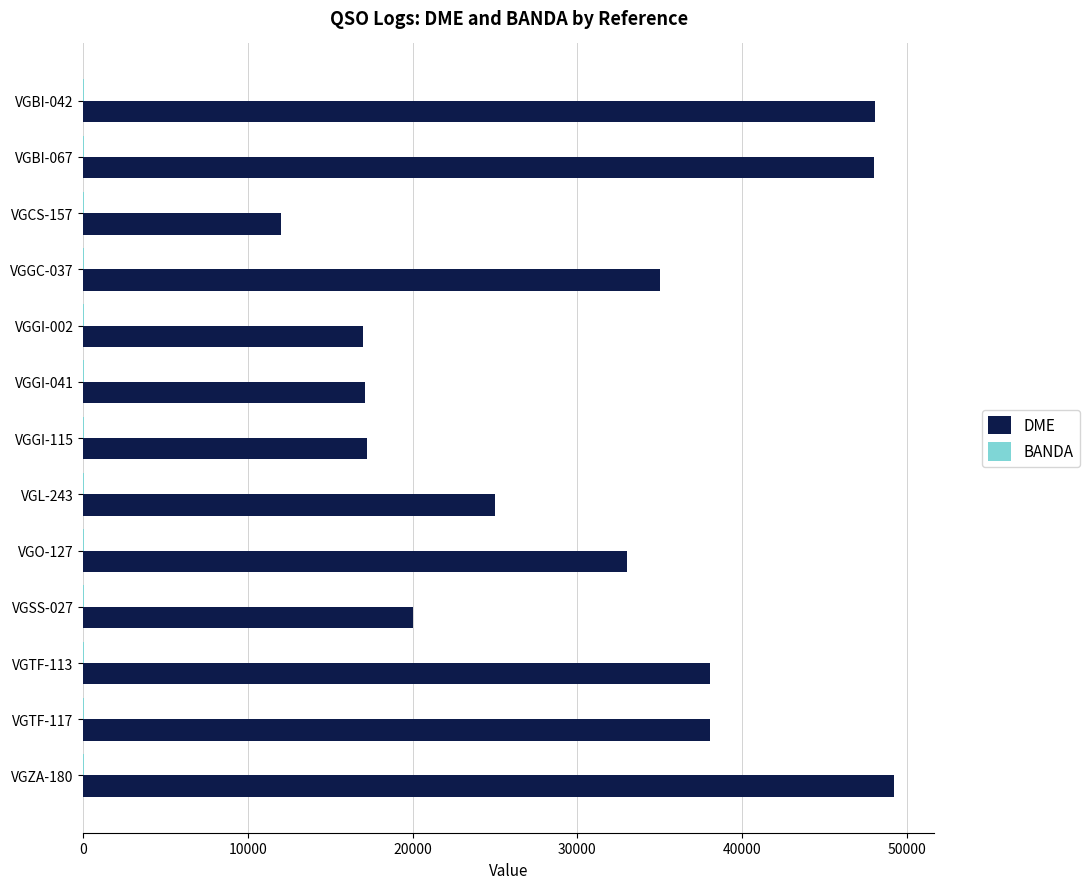

Which series has the largest total across all categories?

DME